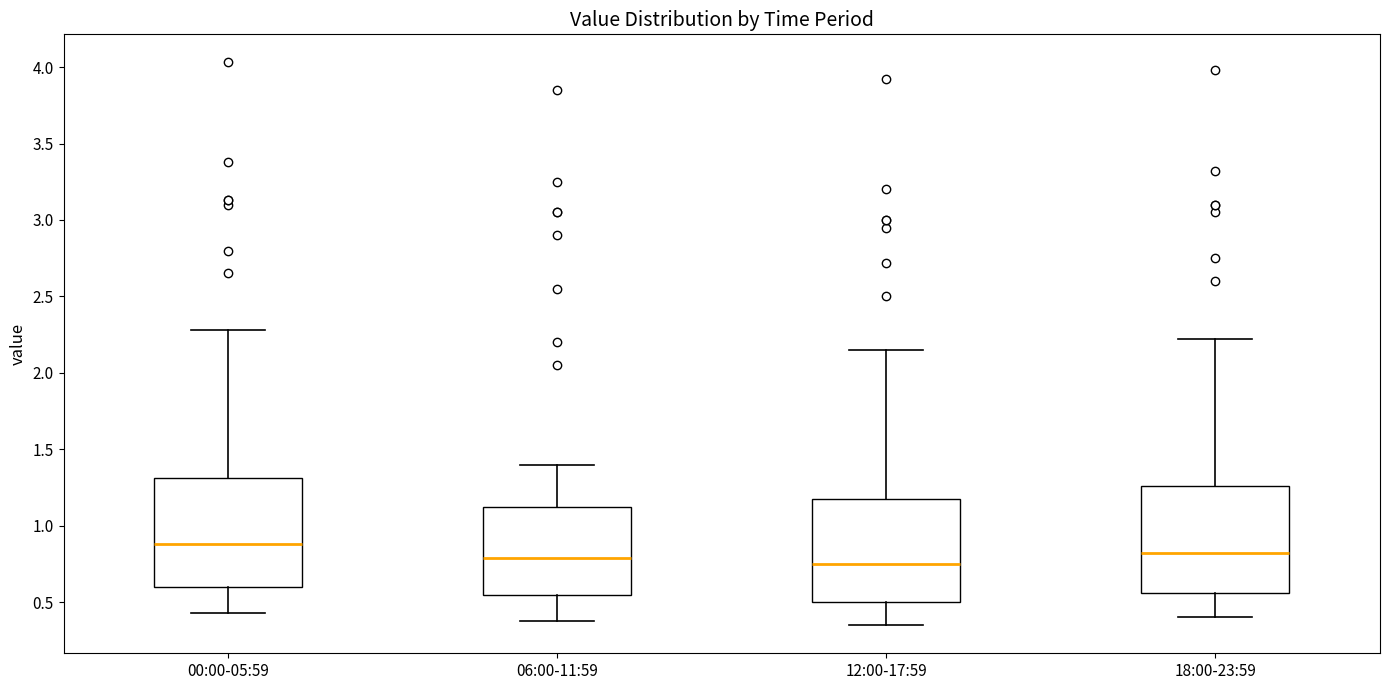

Which box has the highest median line?

00:00-05:59